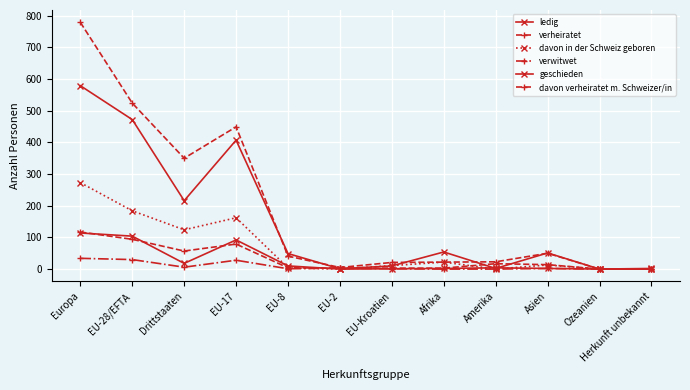

How many lines are shown in the chart?

6